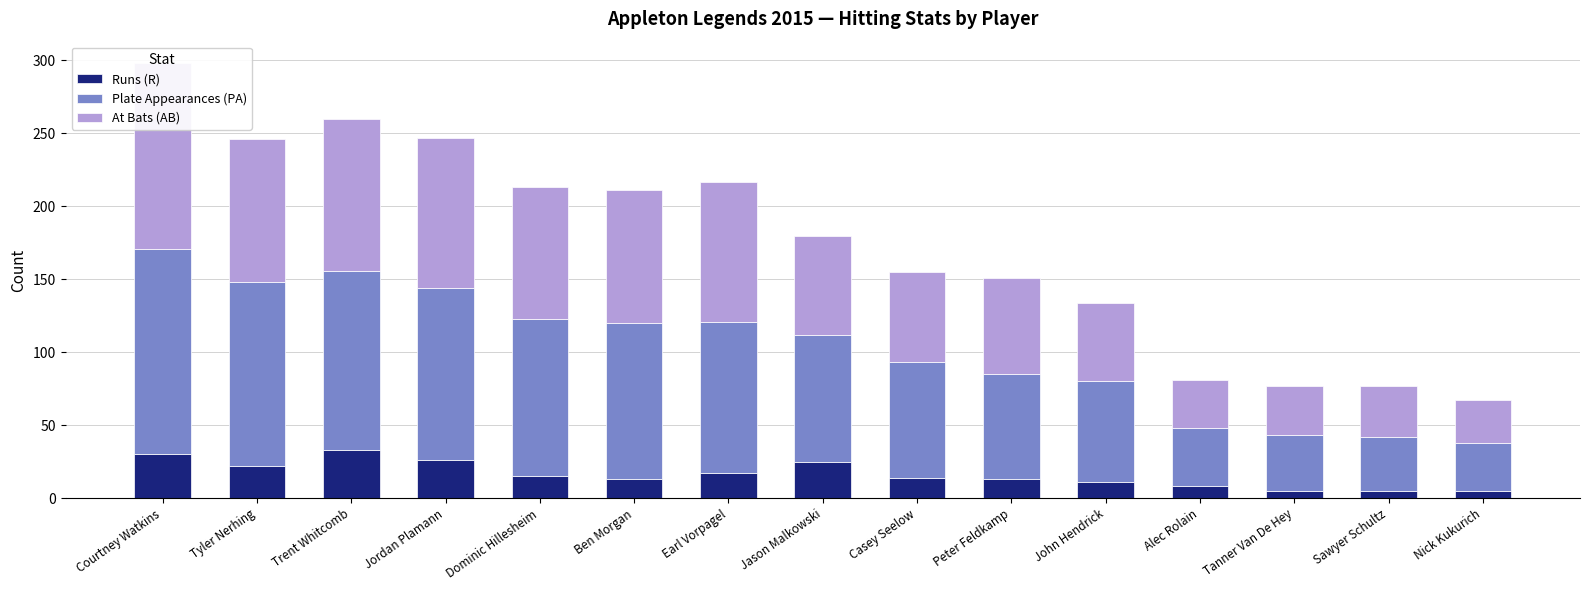

Which has a higher value, Sawyer Schultz or Courtney Watkins?

Courtney Watkins